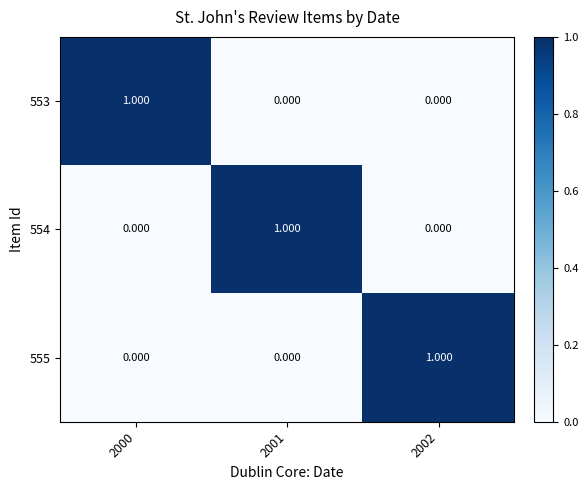

Is the value of 555 at 2002 greater than the value of 553 at 2001?

Yes